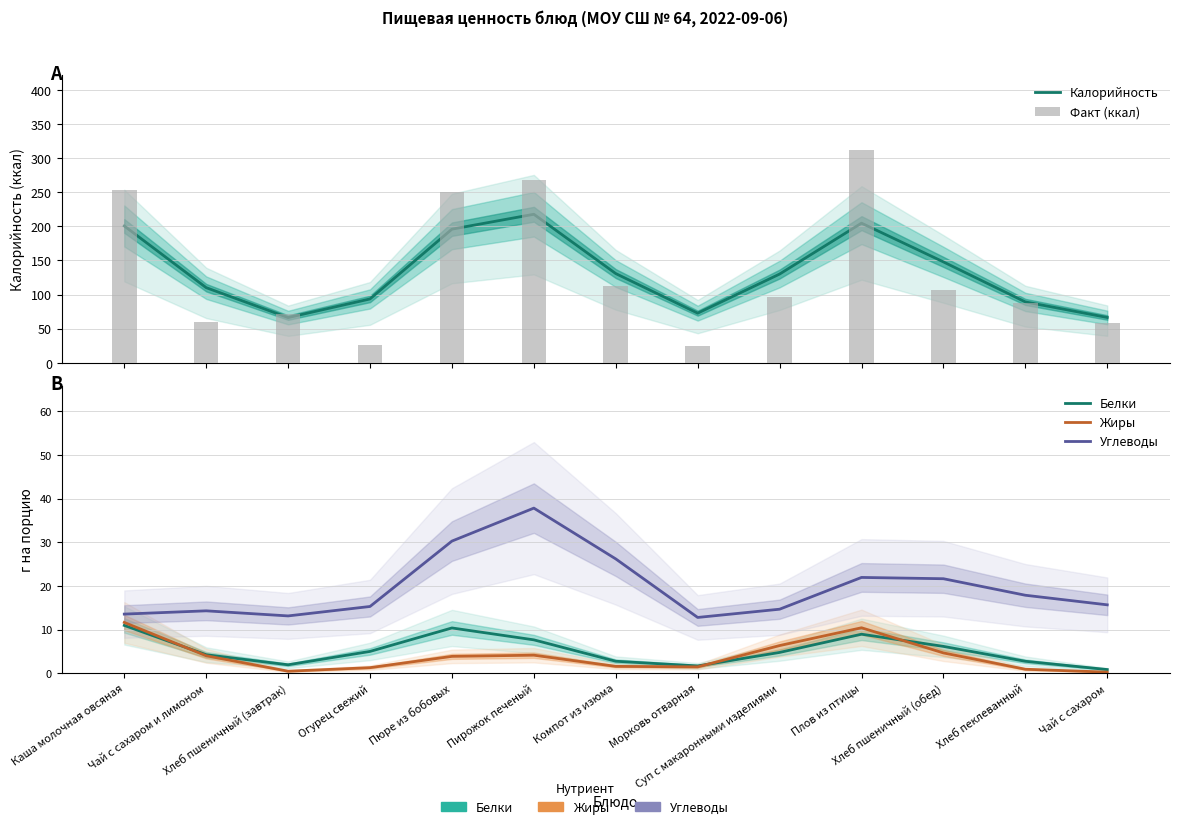

Reading right to left, transcribe all the data shown in this chart.

Калорийность: Чай с сахаром=66.5	Хлеб пеклеванный=89.2	Хлеб пшеничный (обед)=147.9	Плов из птицы=204.7	Суп с макаронными изделиями=130.1	Морковь отварная=72.8	Компот из изюма=130.8	Пирожок печеный=217.7	Пюре из бобовых=195.9	Огурец свежий=93.6	Хлеб пшеничный (завтрак)=66.3	Чай с сахаром и лимоном=110.1	Каша молочная овсяная=200.5
Факт (ккал): Чай с сахаром=58.0	Хлеб пеклеванный=87.0	Хлеб пшеничный (обед)=107.0	Плов из птицы=312.0	Суп с макаронными изделиями=97.0	Морковь отварная=24.0	Компот из изюма=113.0	Пирожок печеный=268.0	Пюре из бобовых=250.0	Огурец свежий=26.0	Хлеб пшеничный (завтрак)=71.0	Чай с сахаром и лимоном=60.0	Каша молочная овсяная=253.0
Белки: Чай с сахаром=0.8	Хлеб пеклеванный=2.7	Хлеб пшеничный (обед)=6.1	Плов из птицы=8.9	Суп с макаронными изделиями=4.8	Морковь отварная=1.7	Компот из изюма=2.7	Пирожок печеный=7.6	Пюре из бобовых=10.4	Огурец свежий=5.0	Хлеб пшеничный (завтрак)=1.9	Чай с сахаром и лимоном=4.2	Каша молочная овсяная=10.9
Жиры: Чай с сахаром=0.3	Хлеб пеклеванный=0.9	Хлеб пшеничный (обед)=4.7	Плов из птицы=10.4	Суп с макаронными изделиями=6.3	Морковь отварная=1.5	Компот из изюма=1.6	Пирожок печеный=4.1	Пюре из бобовых=3.9	Огурец свежий=1.3	Хлеб пшеничный (завтрак)=0.5	Чай с сахаром и лимоном=4.0	Каша молочная овсяная=11.6
Углеводы: Чай с сахаром=15.7	Хлеб пеклеванный=17.9	Хлеб пшеничный (обед)=21.6	Плов из птицы=21.9	Суп с макаронными изделиями=14.7	Морковь отварная=12.8	Компот из изюма=26.2	Пирожок печеный=37.8	Пюре из бобовых=30.3	Огурец свежий=15.3	Хлеб пшеничный (завтрак)=13.1	Чай с сахаром и лимоном=14.3	Каша молочная овсяная=13.5